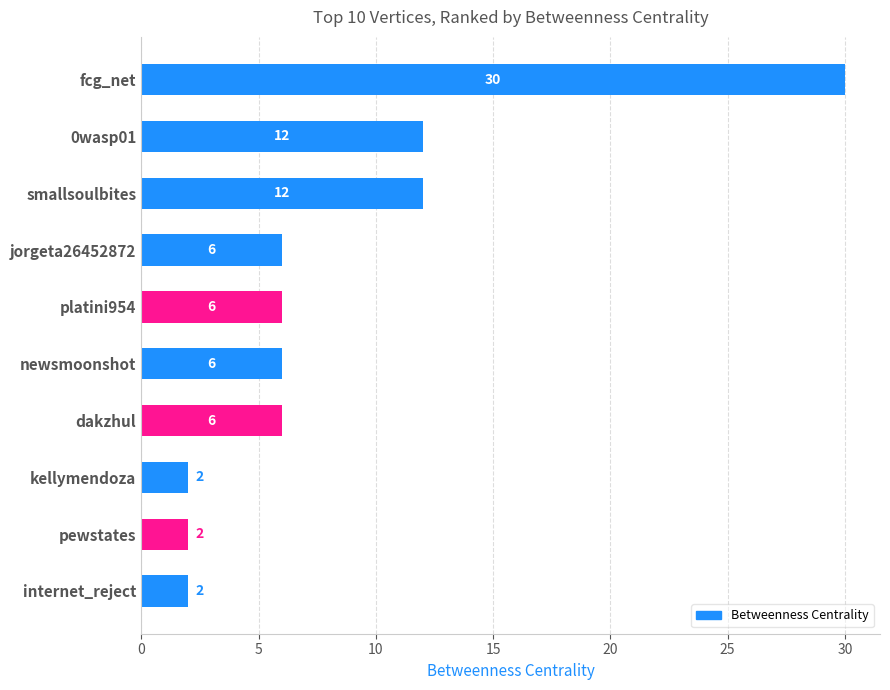

Which has a higher value, dakzhul or internet_reject?

dakzhul